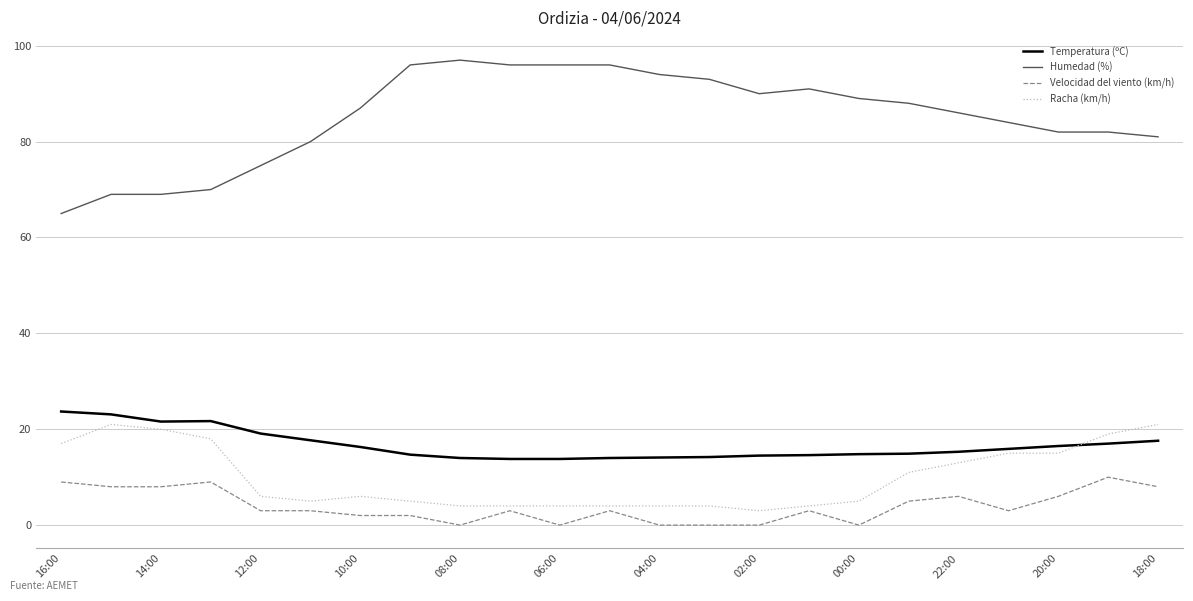

List the series in order of their peak value, lowest first.

Velocidad del viento (km/h), Racha (km/h), Temperatura (ºC), Humedad (%)